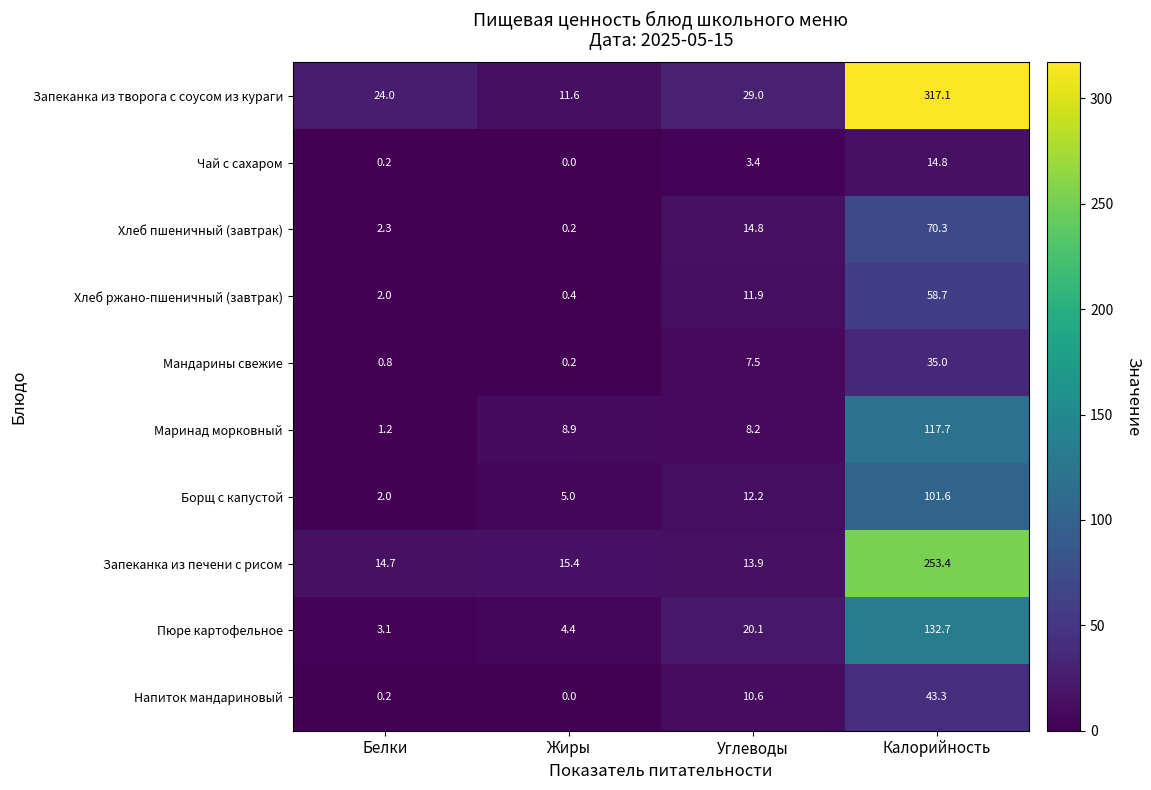

Is it true that Мандарины свежие equals 0.4 at Белки?

False